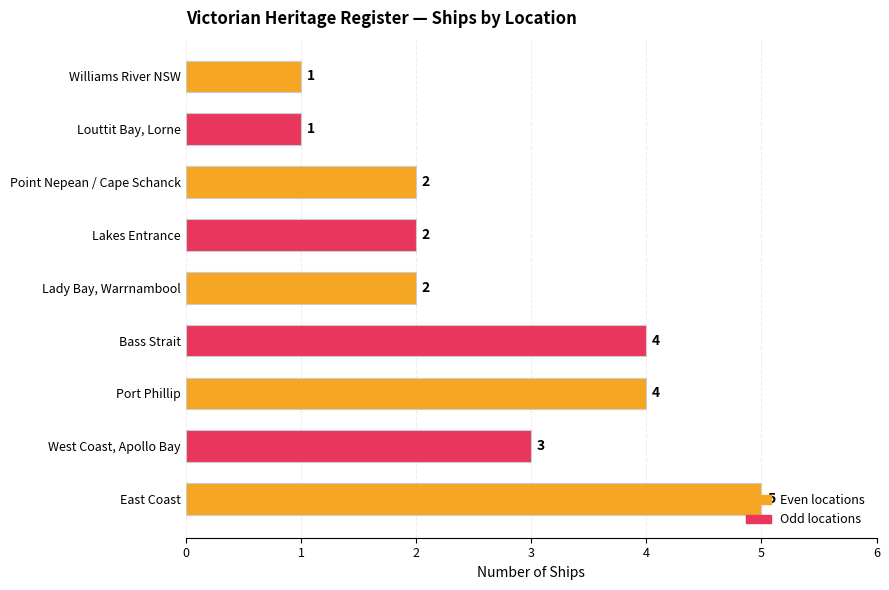

Approximately how many times larger is the value at Lady Bay, Warrnambool compared to Lakes Entrance?

1.0